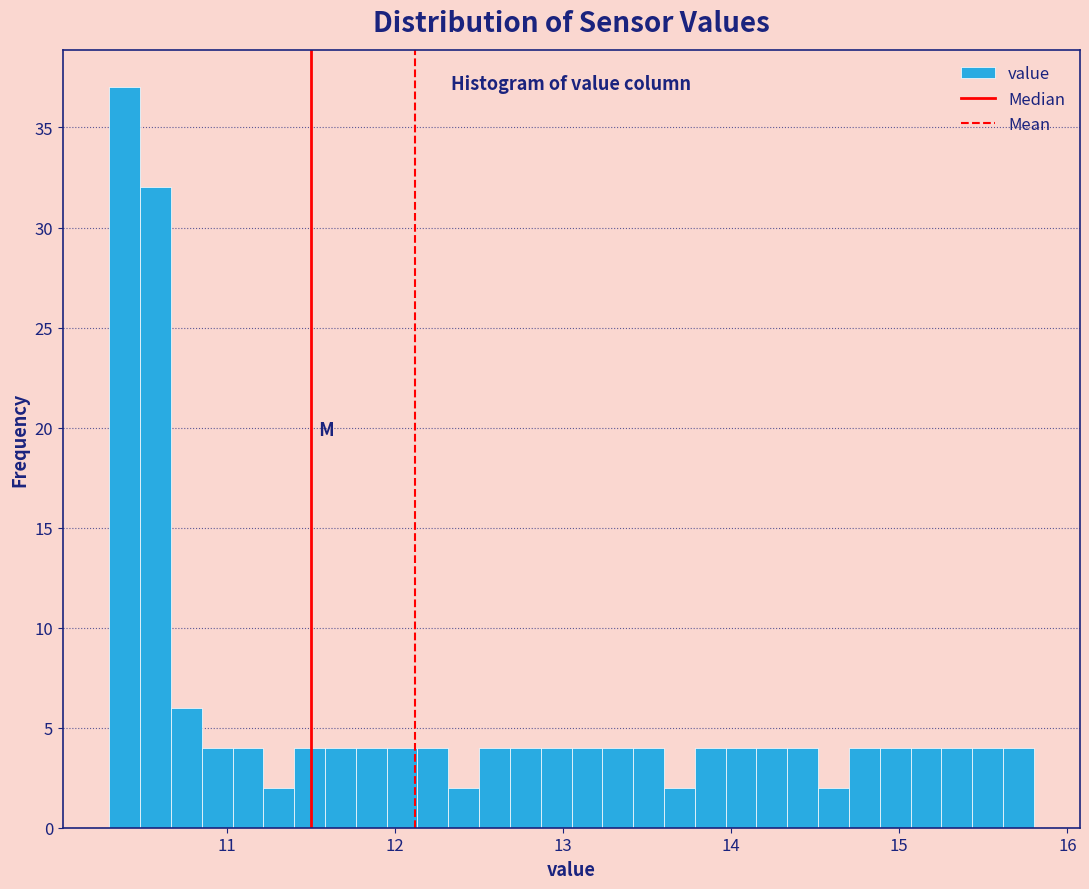

Around what value on the x-axis is the tallest bar? Give the approximate position of its centre, as read against the axis.

10.4